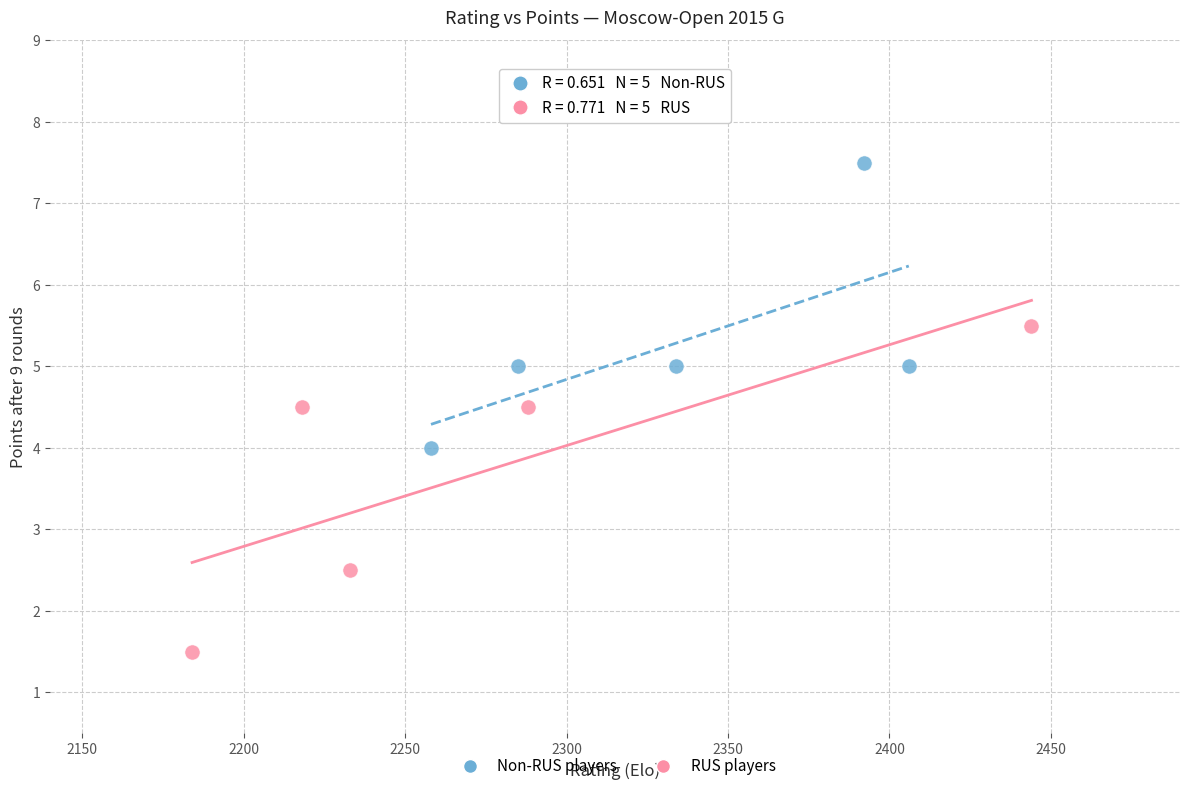

Which series has the widest spread of Y values?

RUS players